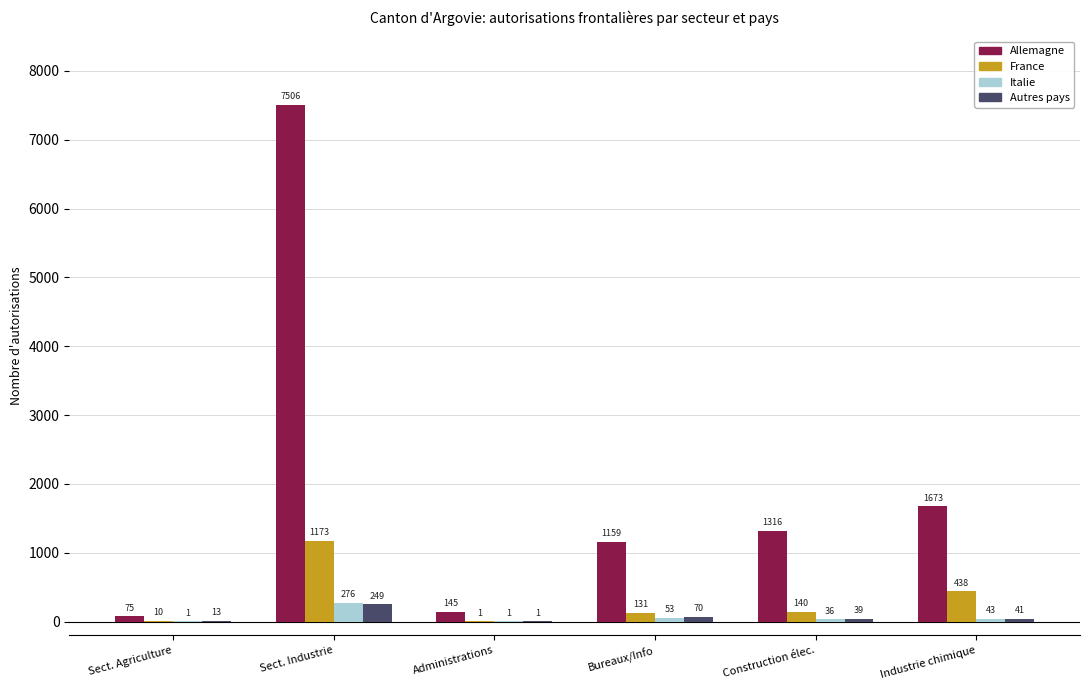

What is the spread (max minus min) of values at Sect. Industrie?

7257